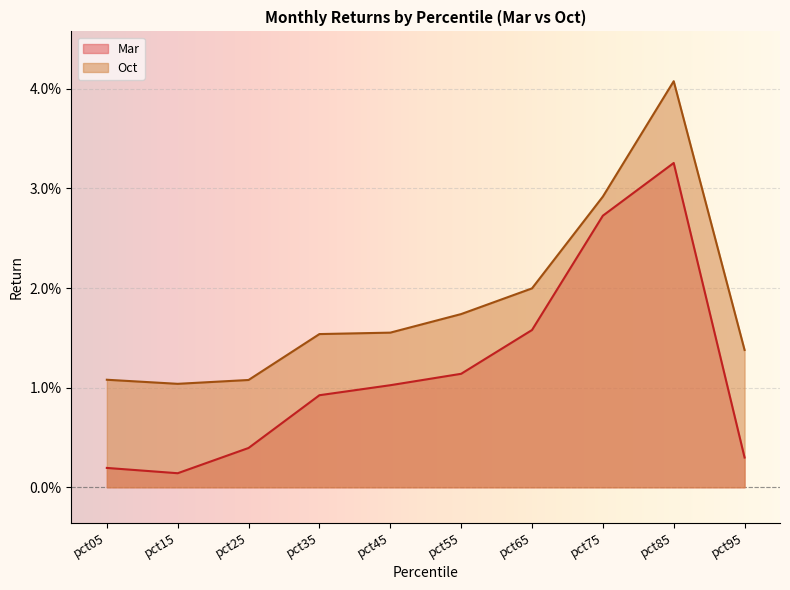

Which series changed the most between pct55 and pct85?

Oct